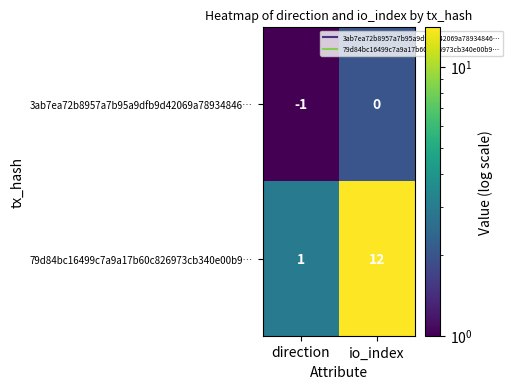

True or false: 3ab7ea72b8957a7b95a9dfb9d42069a78934846… has a value of -2 at direction.

False